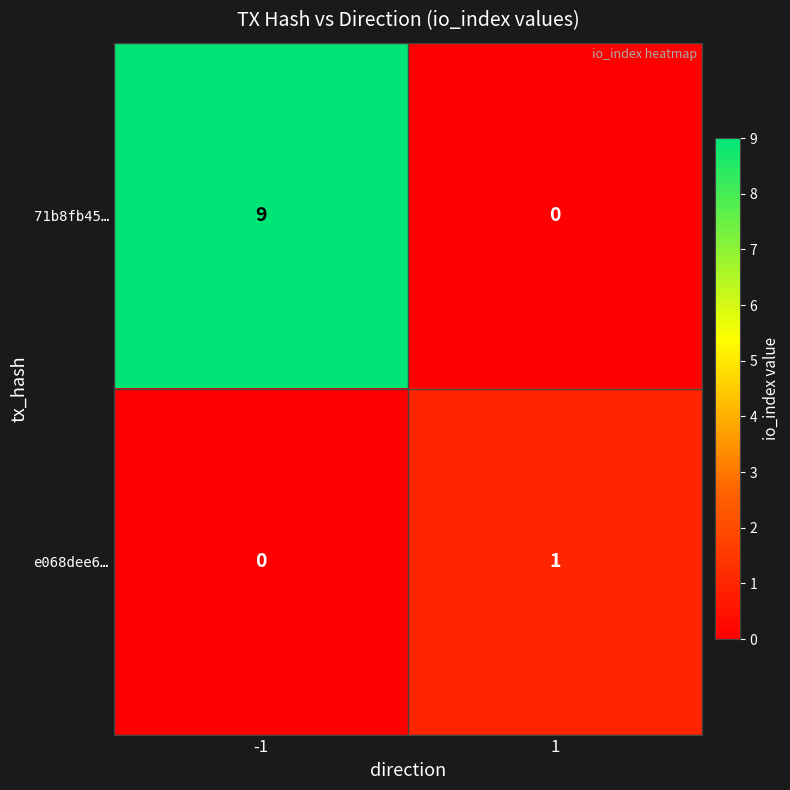

True or false: e068dee6… has a value of 1 at 1.

True